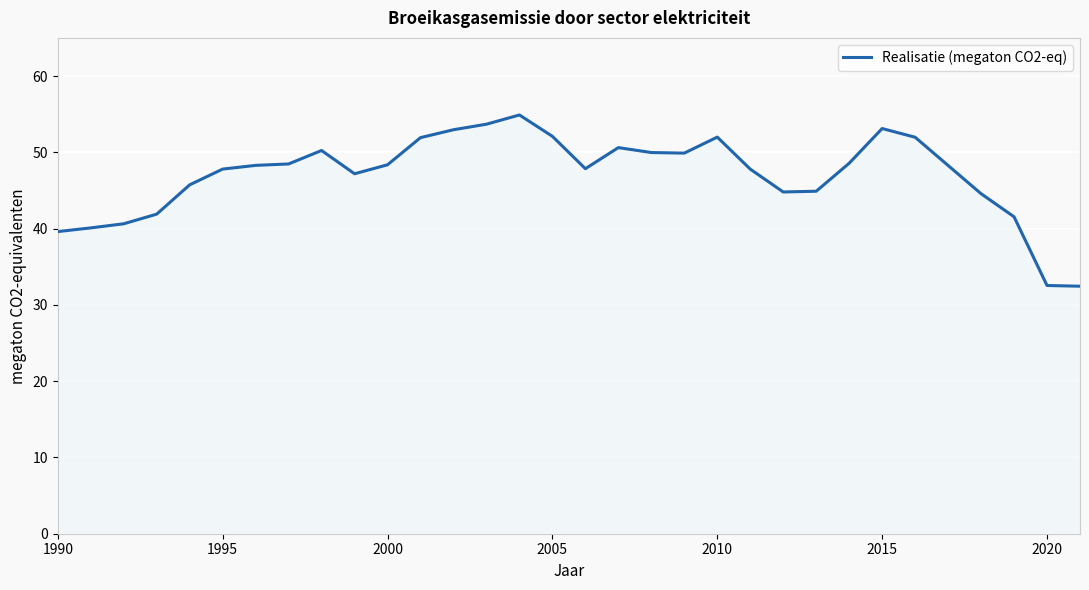

What is the maximum value shown in the chart?

54.9